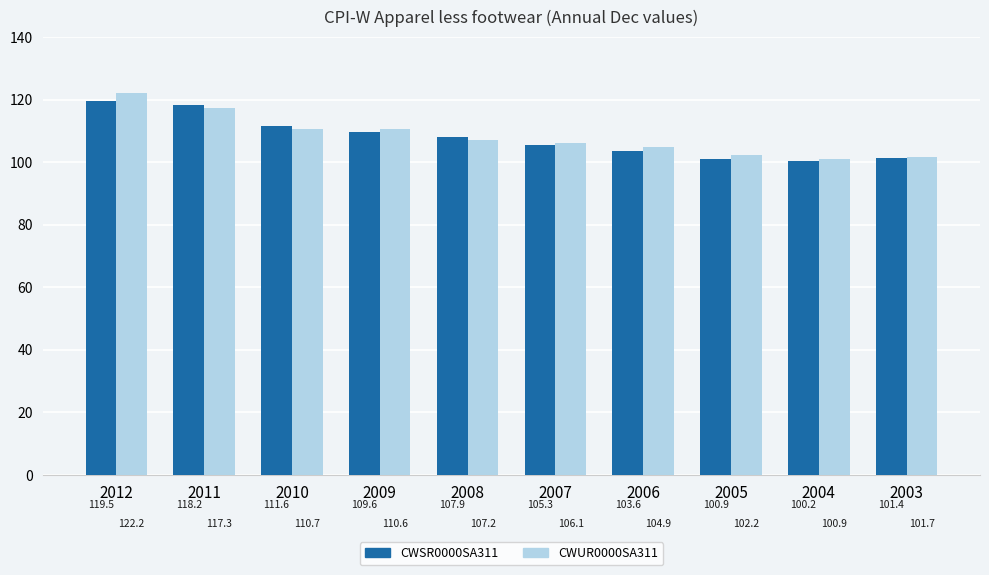

What is the greatest value displayed?

122.2